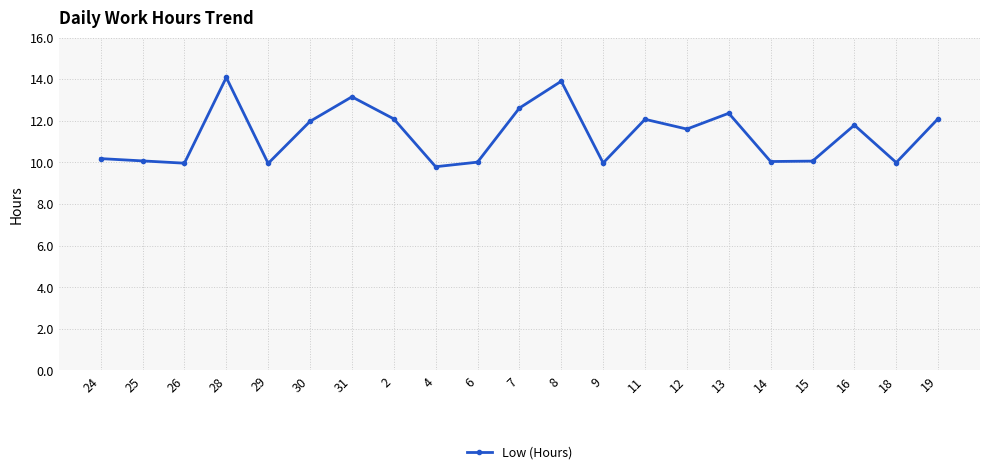

What is the change in value from 30 to 13?

+0.4